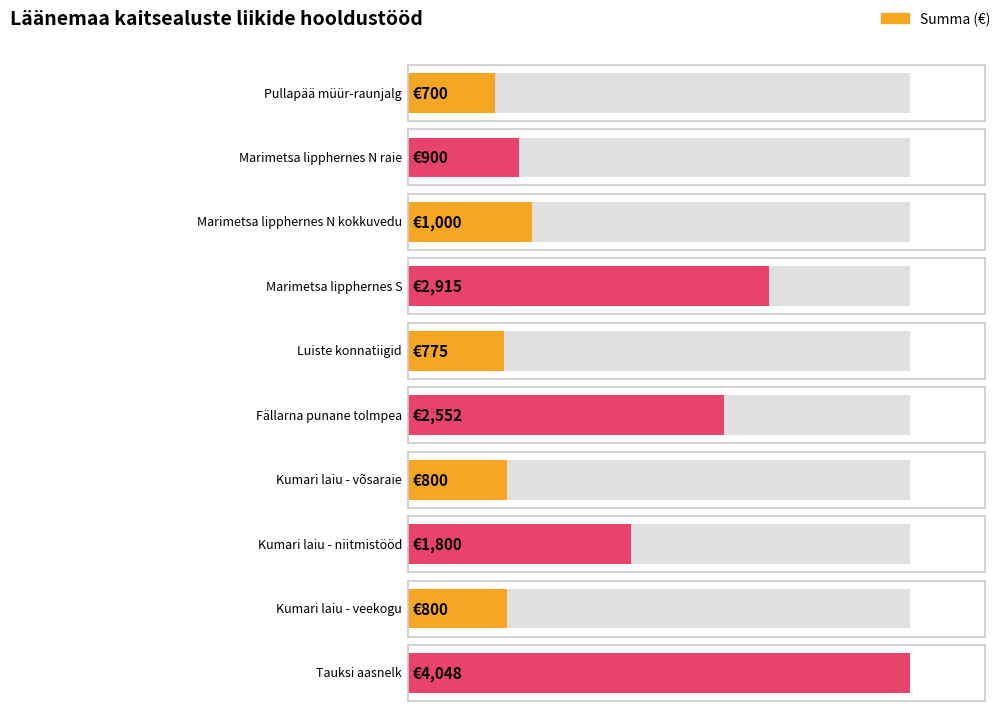

True or false: the data shows 3003 at Kumari laiu - niitmistööd.

False